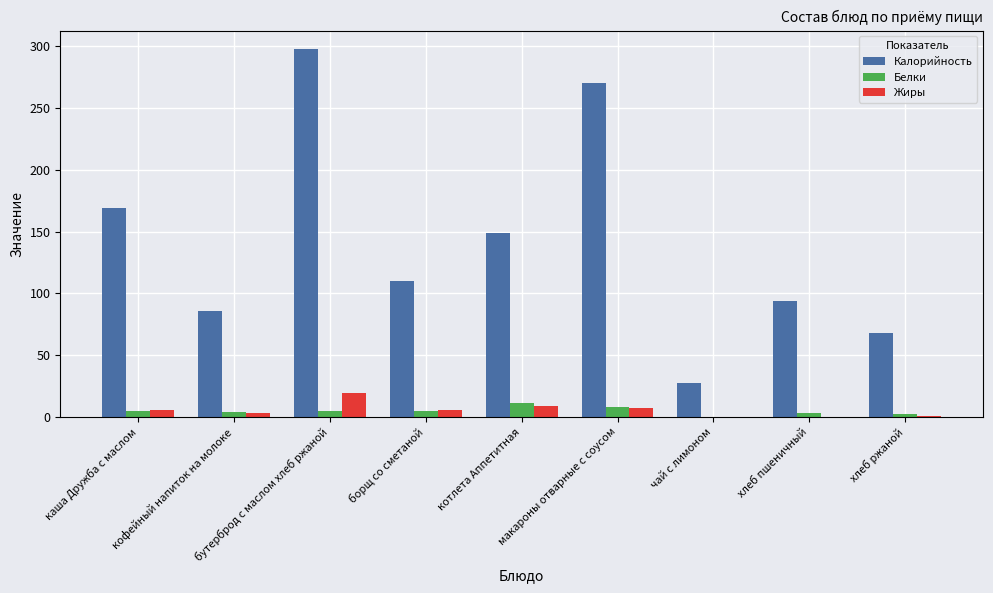

What is the sum of all Калорийность values?

1272.3